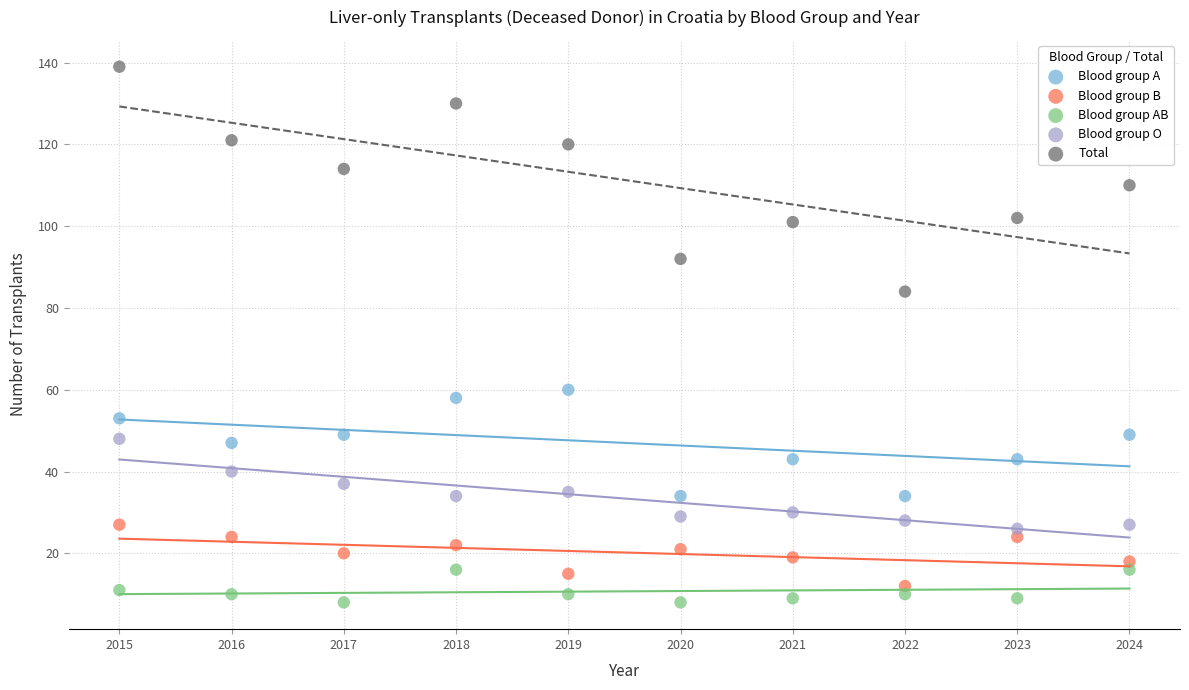

Across all data points, what is the range of X values (max minus min)?

9